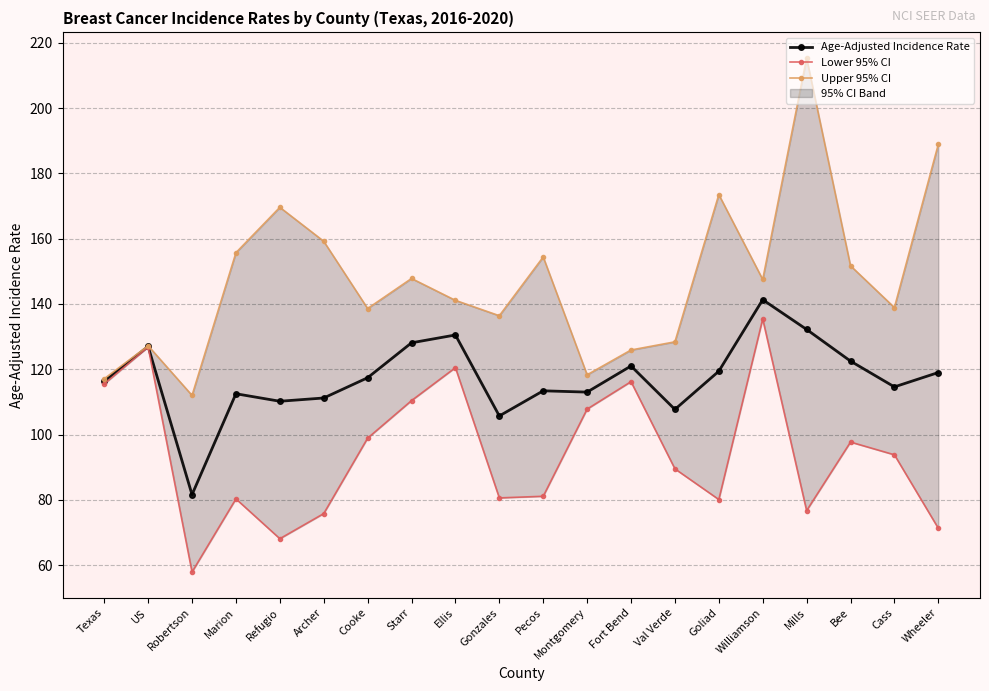

Rank the categories by Lower 95% CI value from lowest to highest.

Robertson, Refugio, Wheeler, Archer, Mills, Goliad, Marion, Gonzales, Pecos, Val Verde, Cass, Bee, Cooke, Montgomery, Starr, Texas, Fort Bend, Ellis, US, Williamson